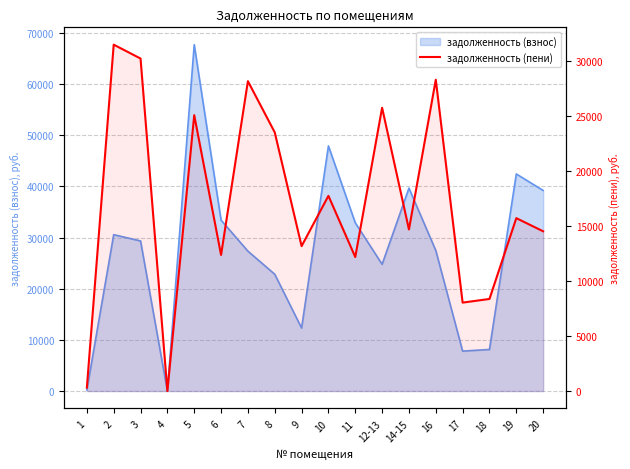

True or false: there are more than 0 points higher than both neighbors.

True